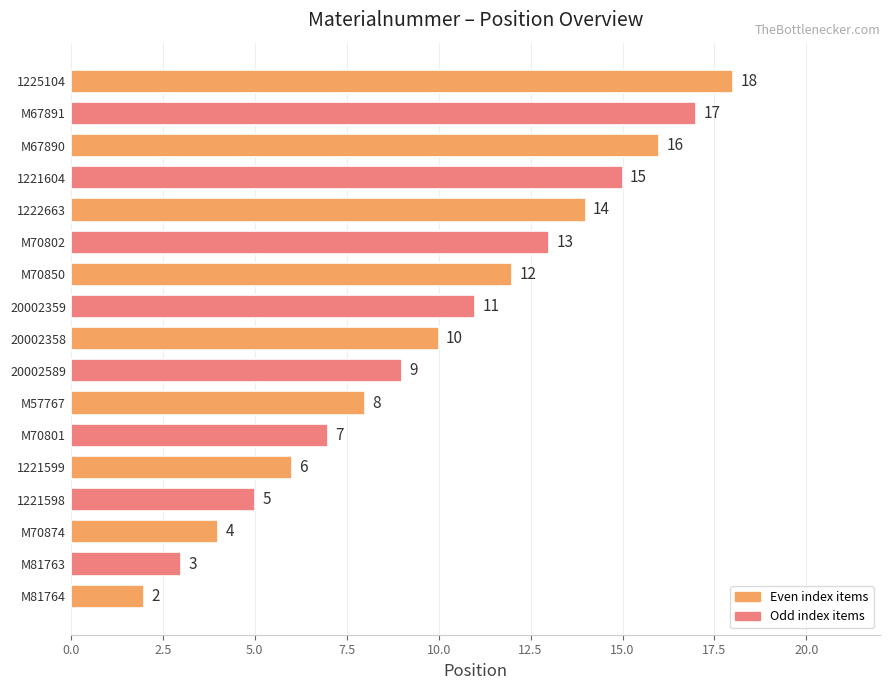

At which category does the chart reach its peak across all series?

1225104